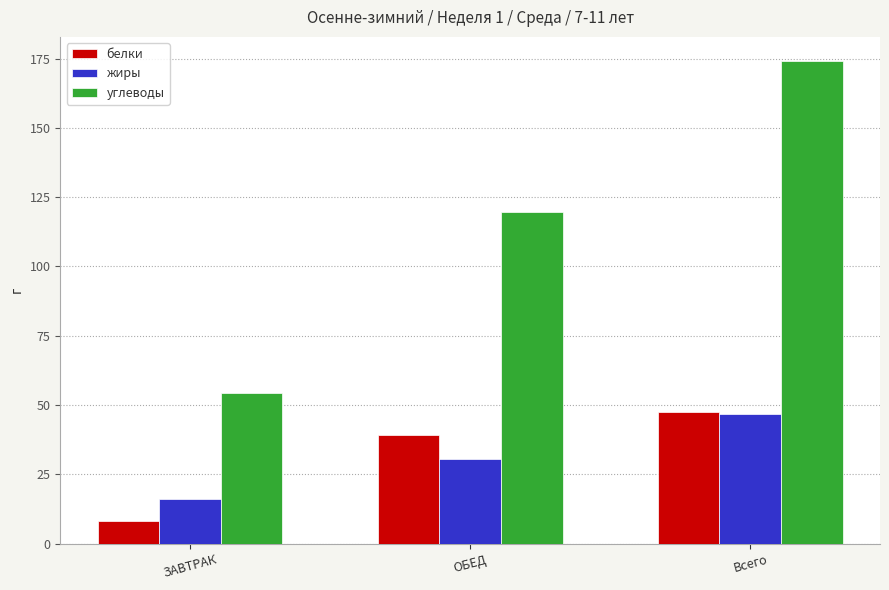

At how many categories does at least one series exceed 117?

2